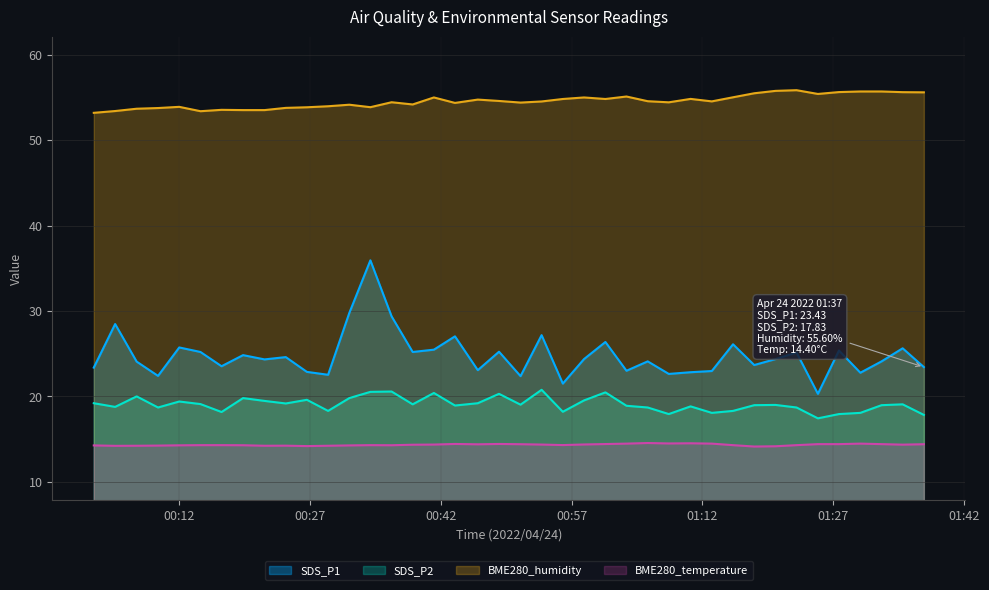

True or false: BME280_humidity and BME280_temperature intersect in this chart.

False